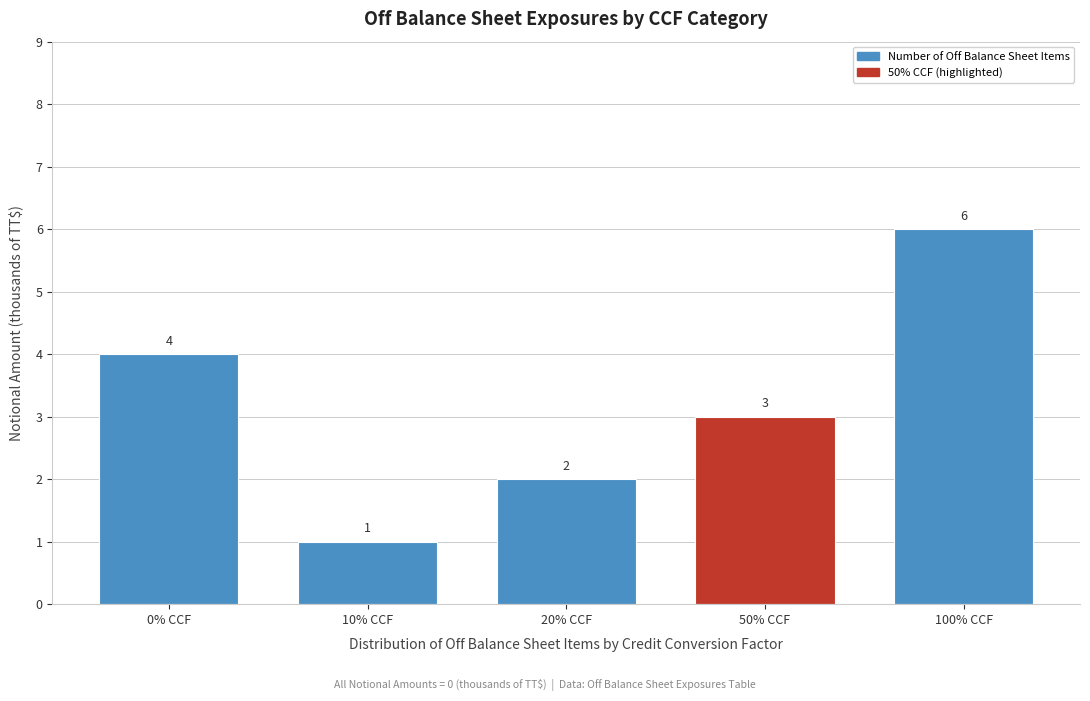

Reading right to left, what are all the values shown in this chart?

6	3	2	1	4